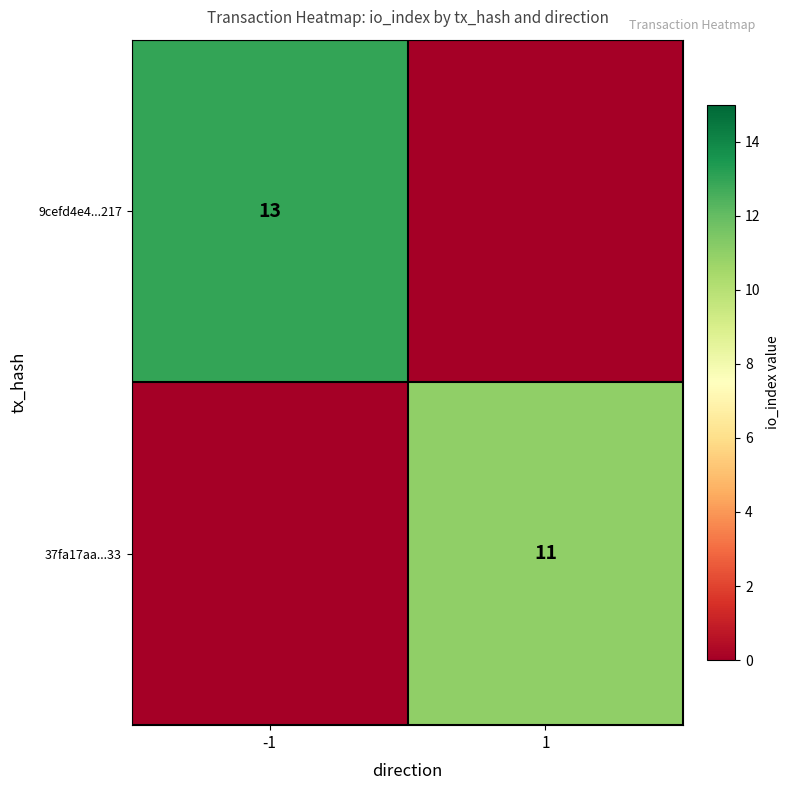

True or false: 37fa17aa...33 has a value of 11 at 1.

True